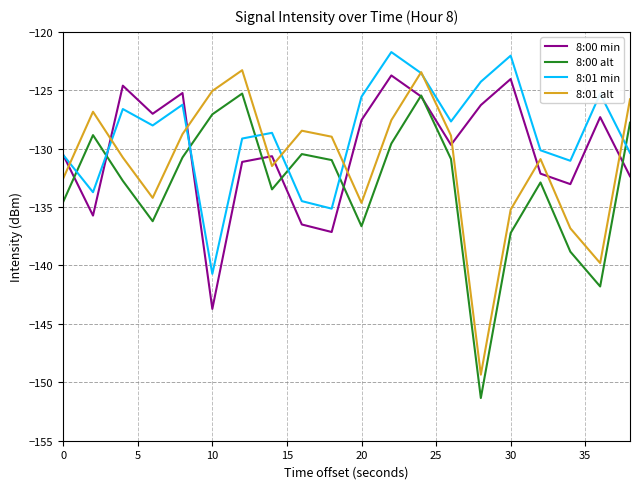

What is the highest value of the 8:01 alt series?

-123.3